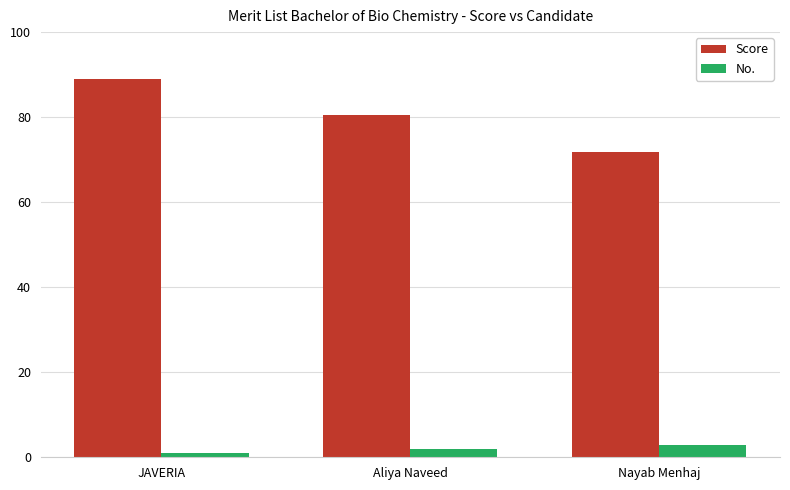

How many distinct data groups are displayed?

2